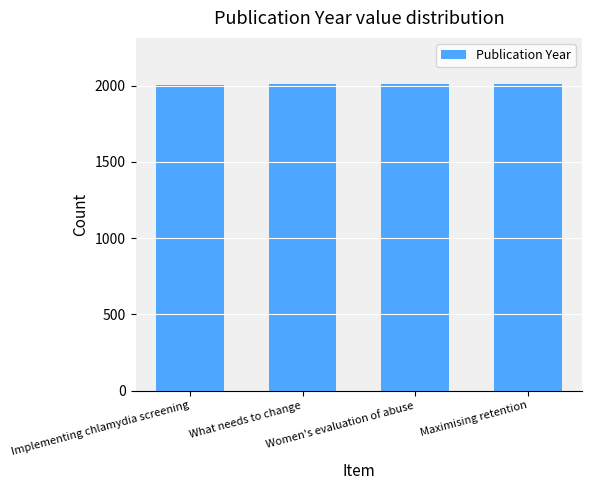

What is the minimum value shown in the chart?

2006